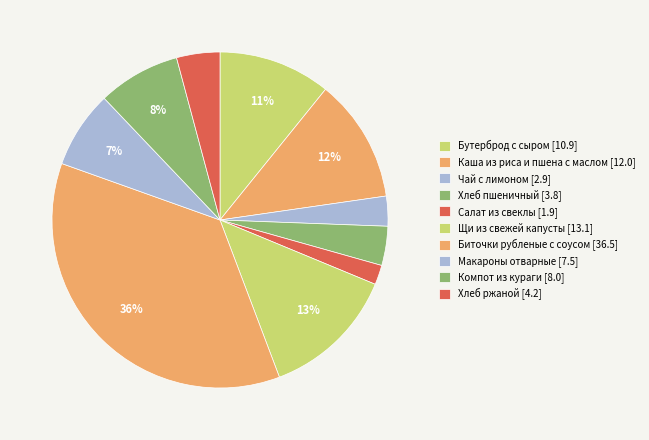

How many slices are in this pie chart?

10